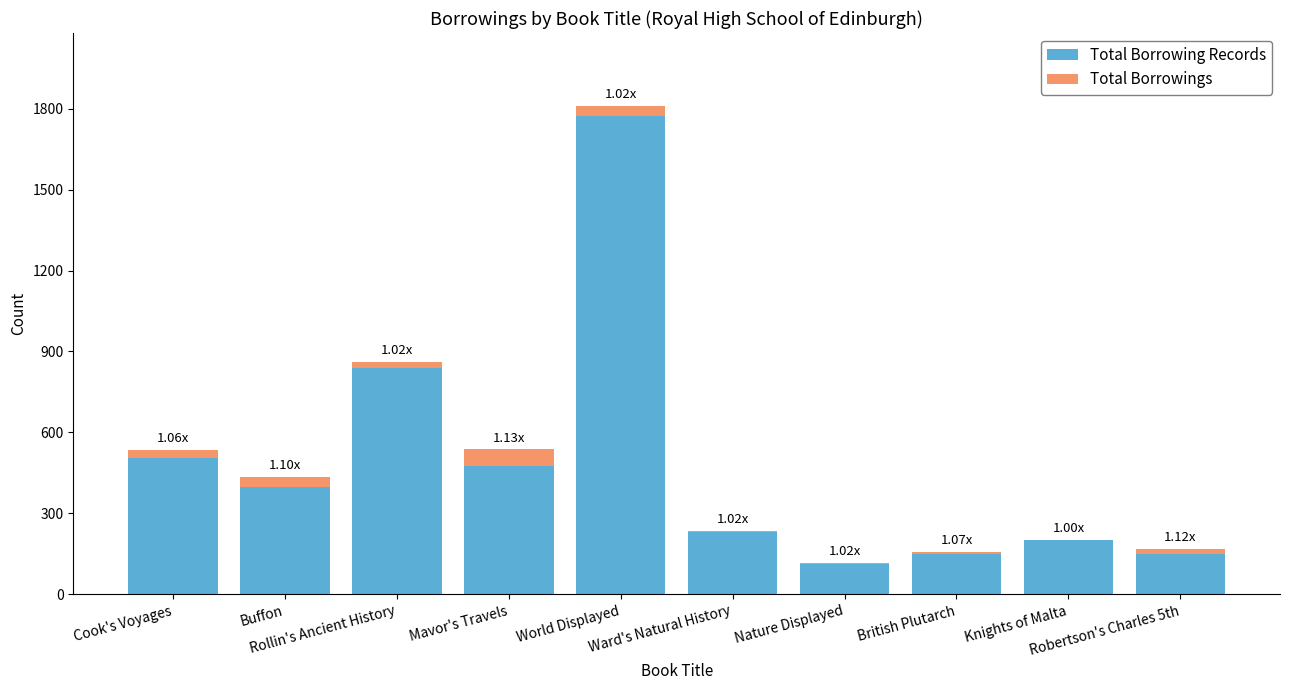

What is the sum of all Total Borrowing Records values?

4838